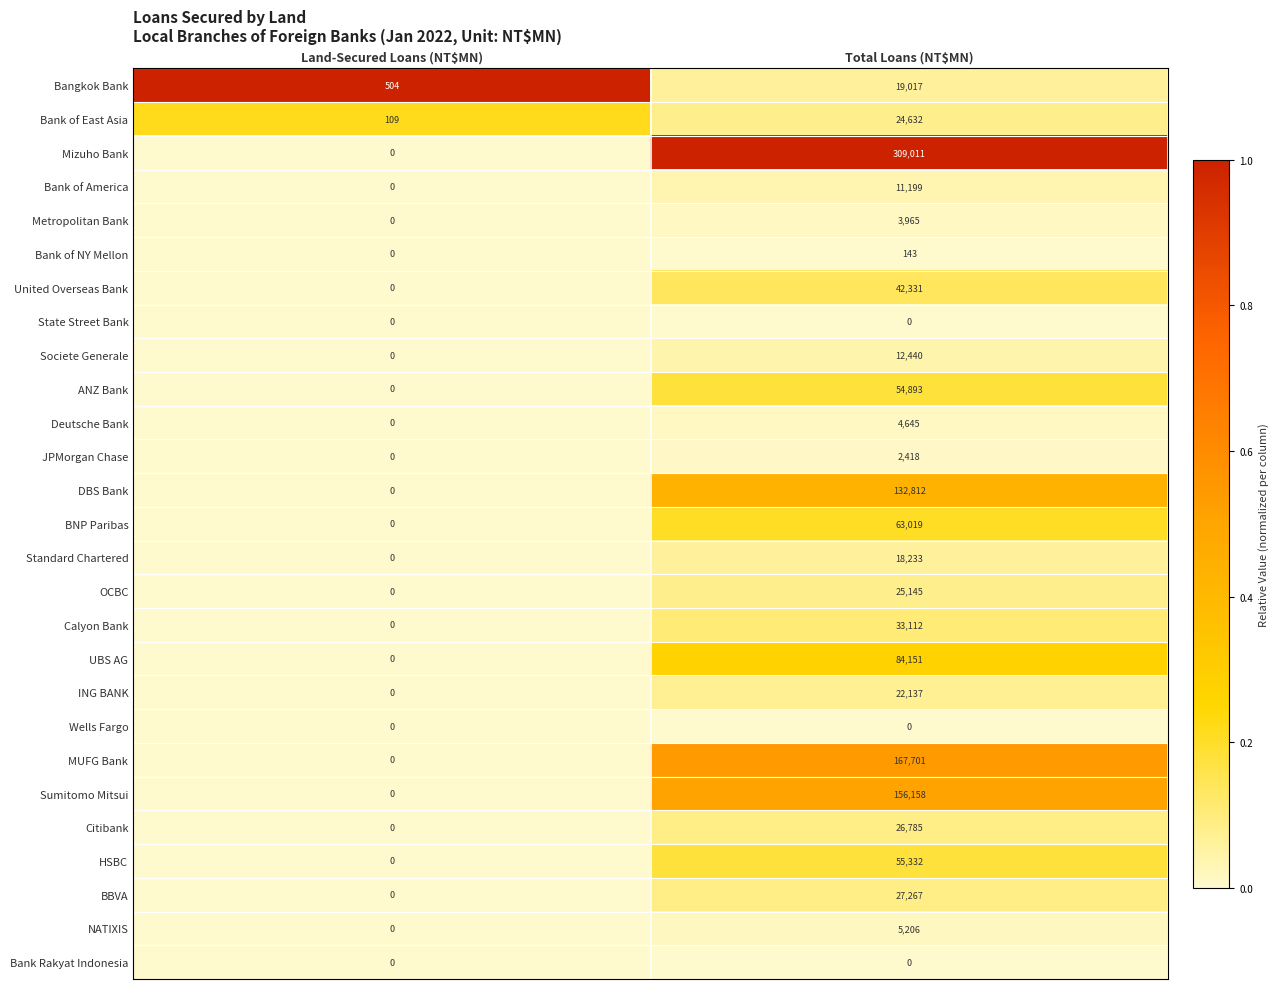

The value of BBVA at Land-Secured Loans (NT$MN) is -14300. True or false?

False